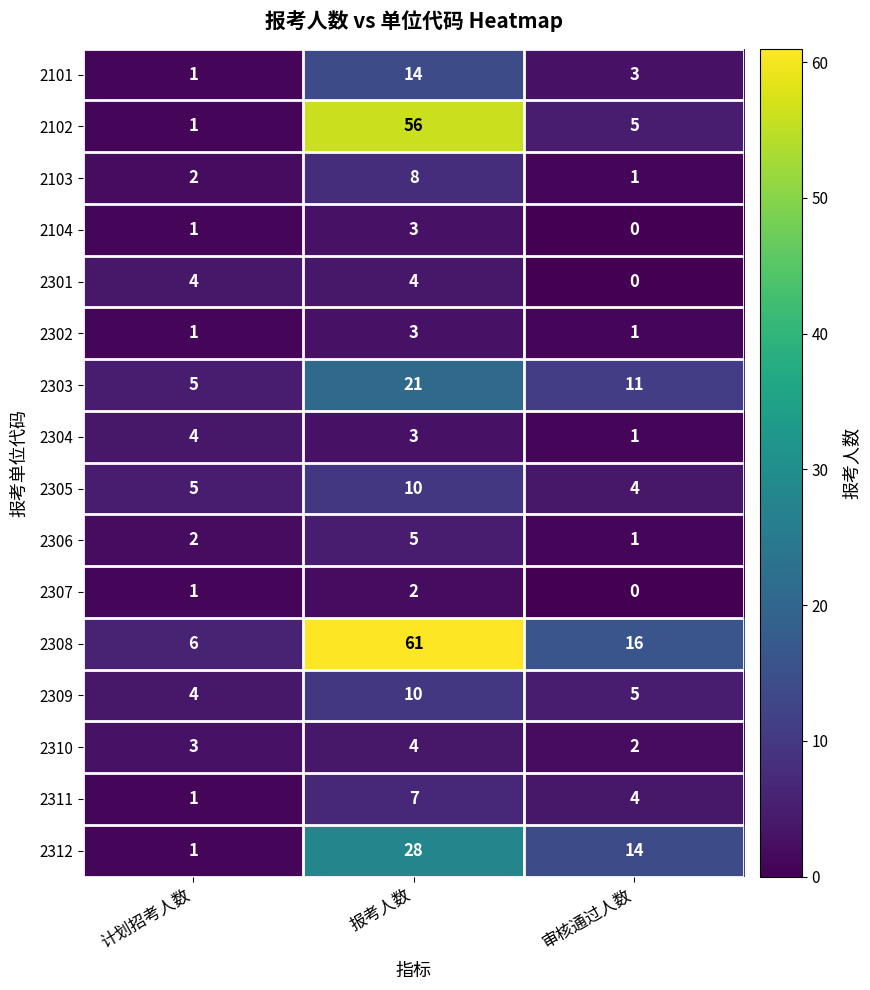

What is the difference between the highest and lowest values at 审核通过人数?

16